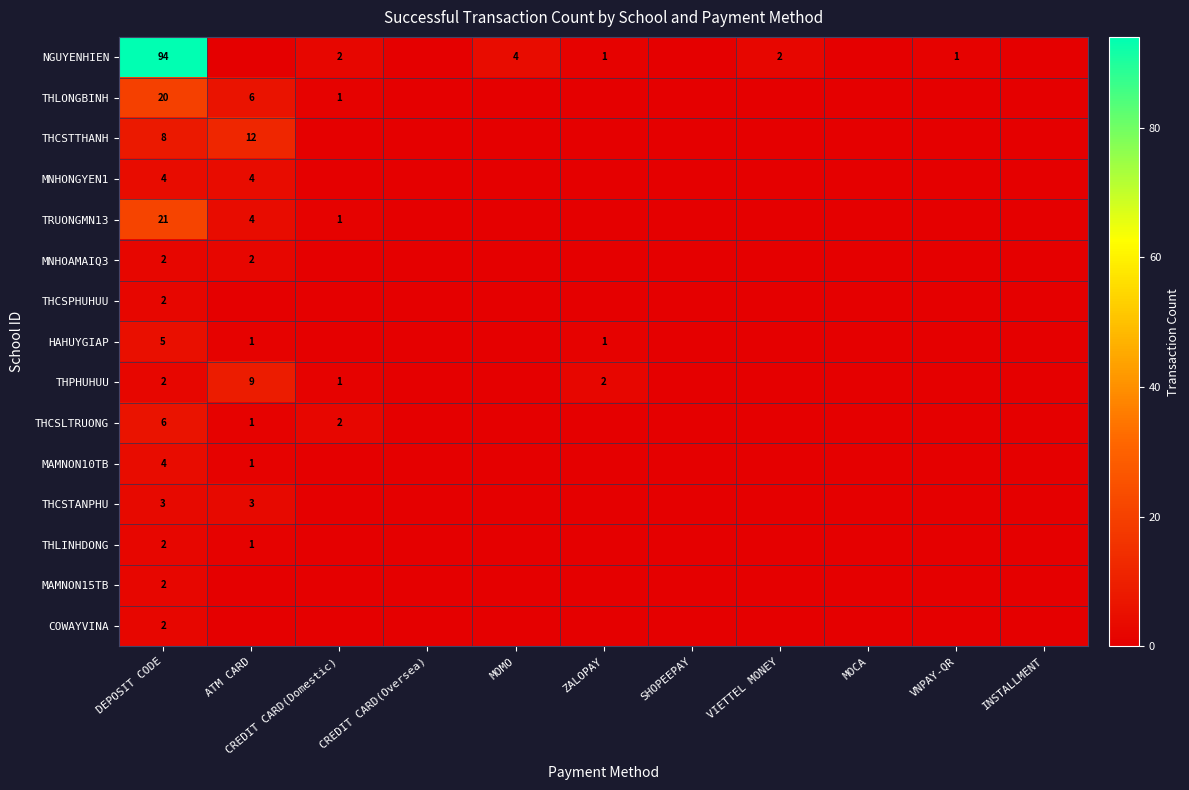

The value of MAMNON15TB at DEPOSIT CODE is 2. True or false?

True